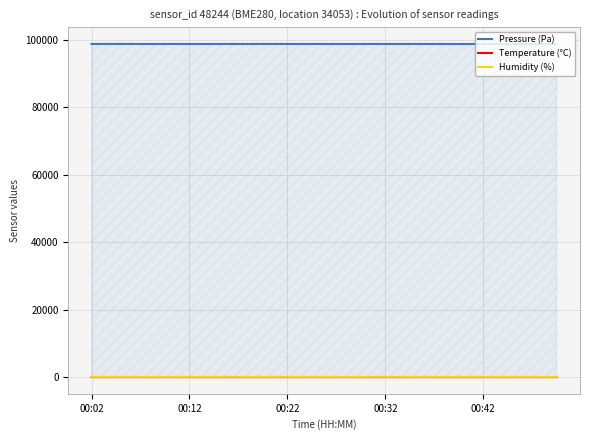

How many lines are shown in the chart?

3